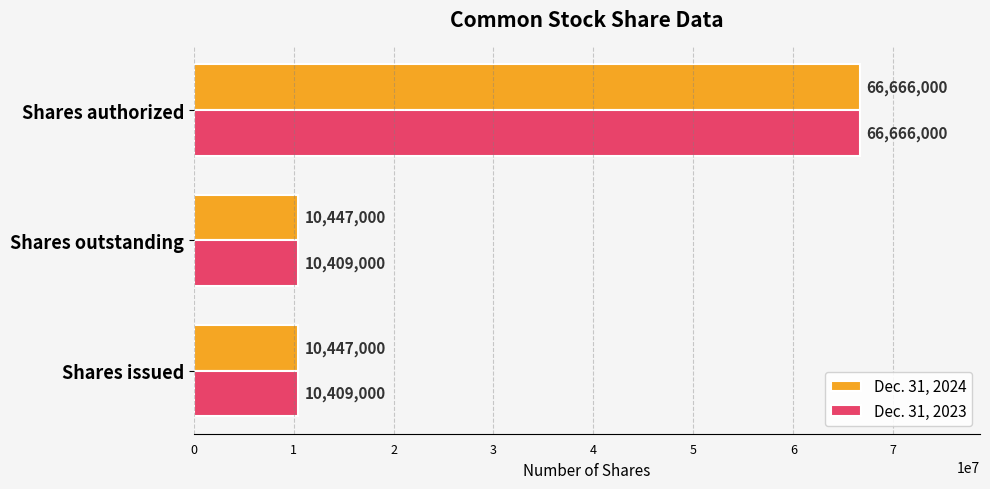

How many values in the Dec. 31, 2023 series exceed 10409000?

1